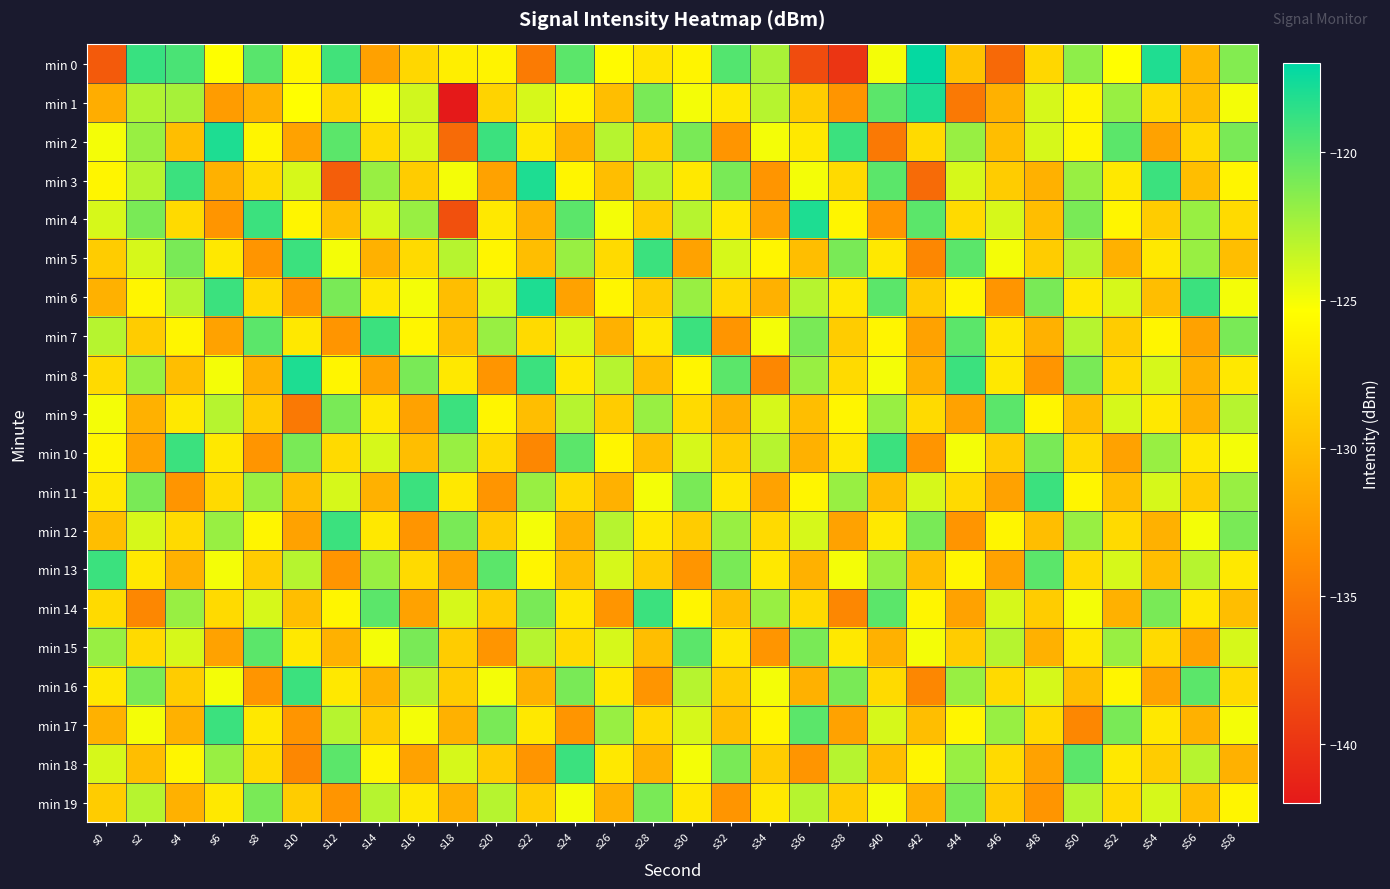

At which category is the sum across all series the highest?

s30